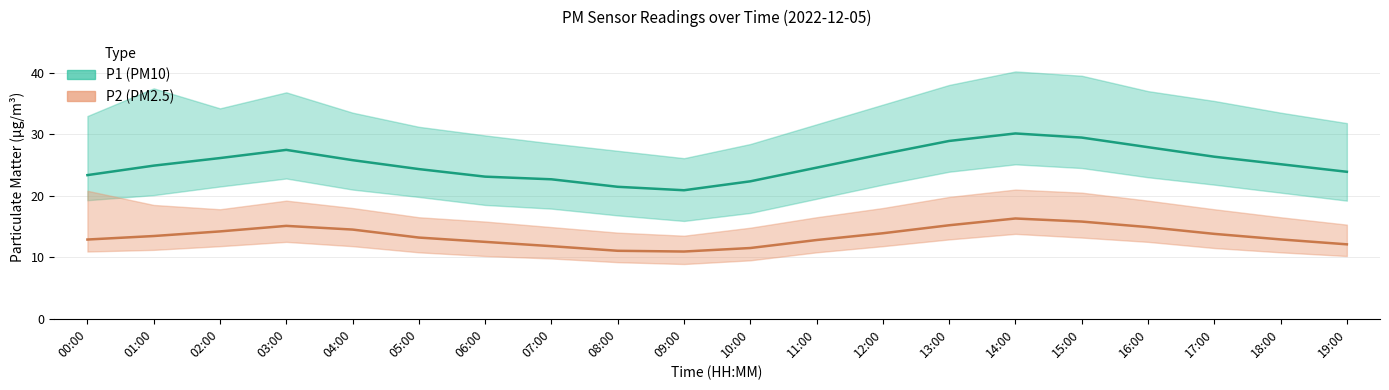

Between 11:00 and 04:00, which is larger?

04:00